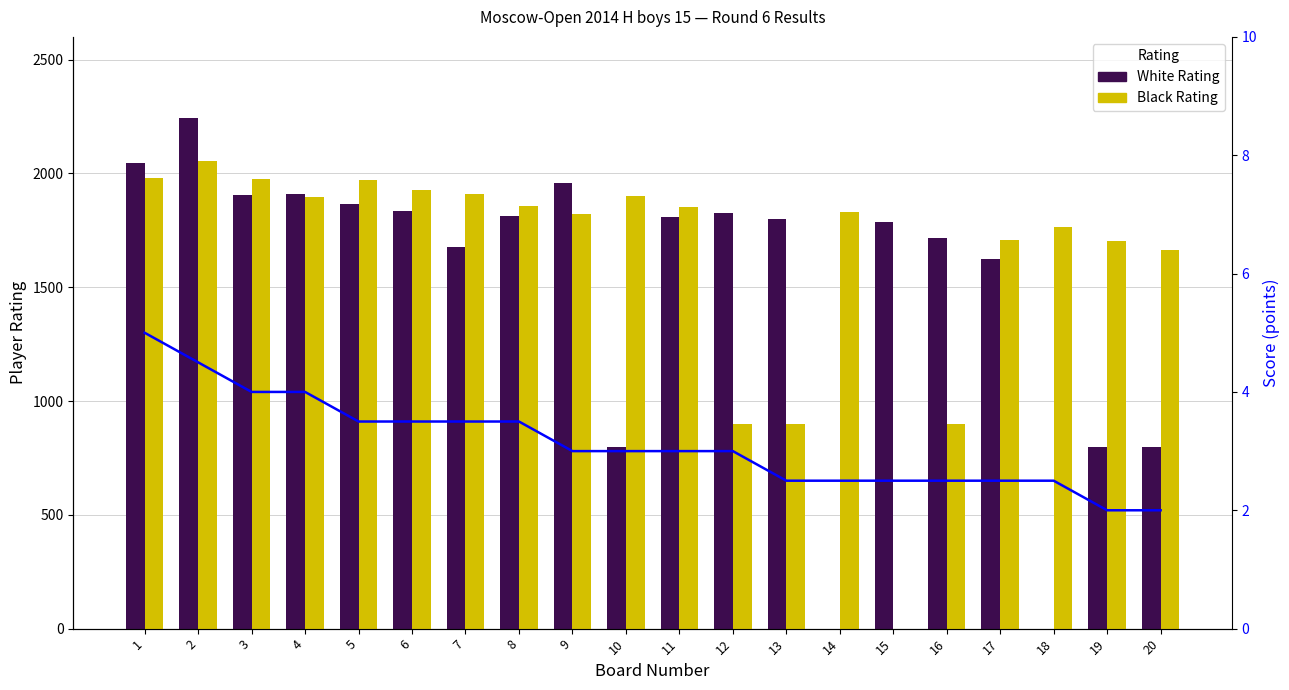

What is the difference between the Black Rating values at 10 and 7?

9.0